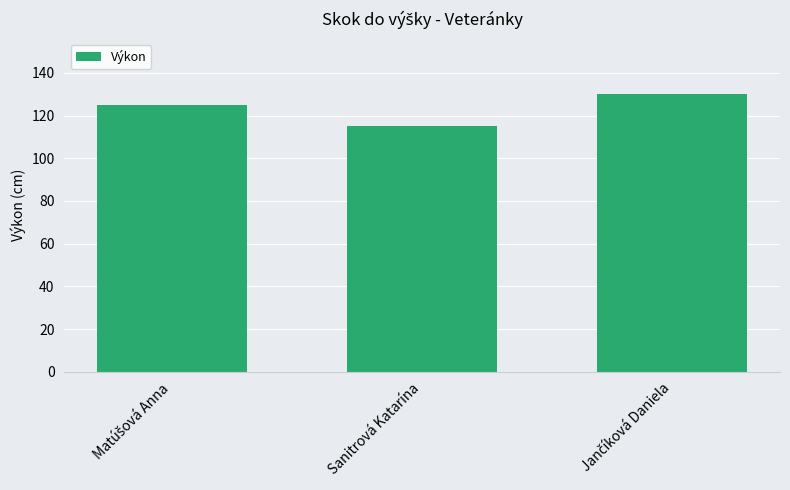

Reading right to left, transcribe all the data shown in this chart.

130	115	125